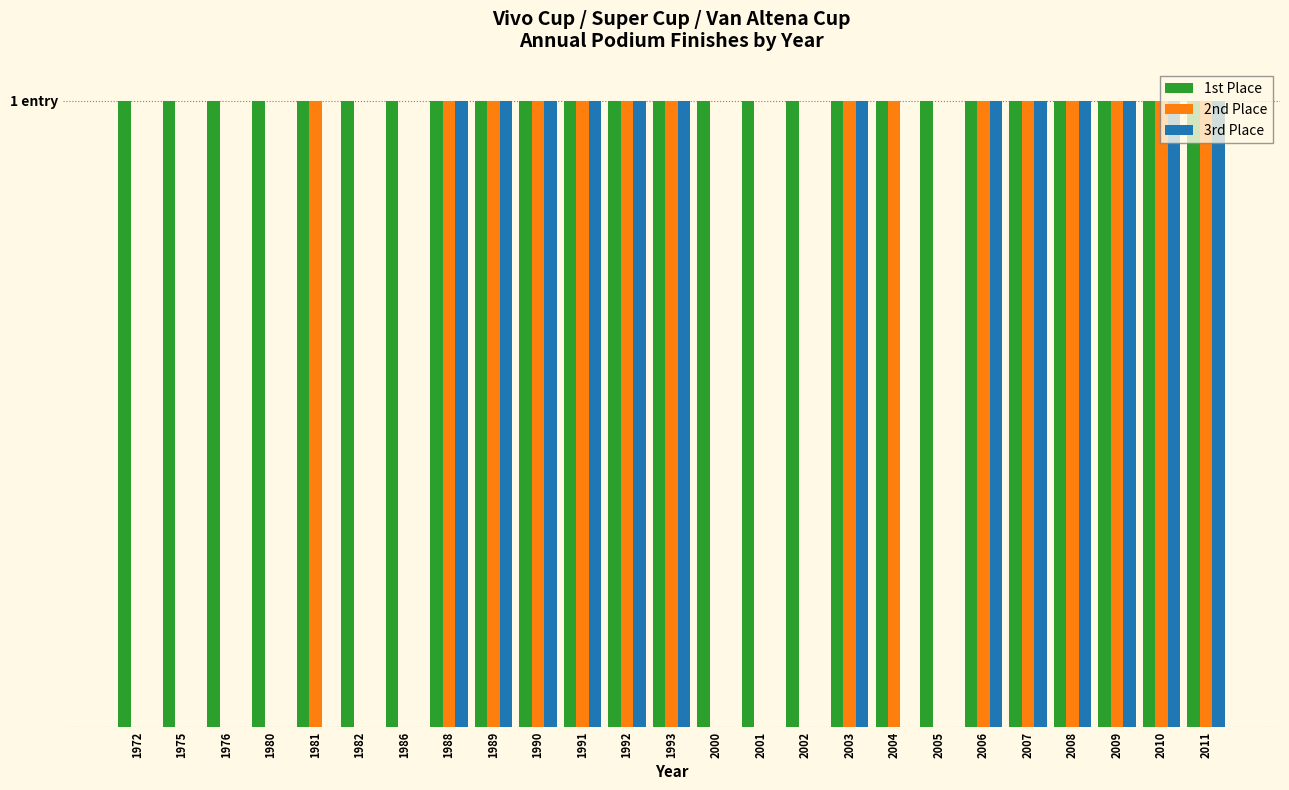

At how many categories does at least one series exceed 0?

25